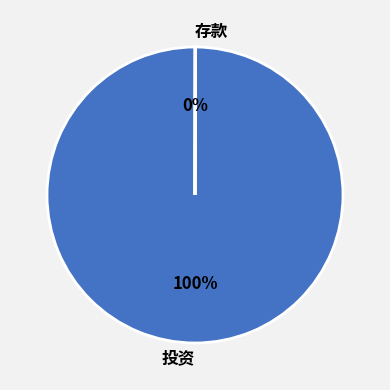

What is the largest slice in the pie chart?

投资